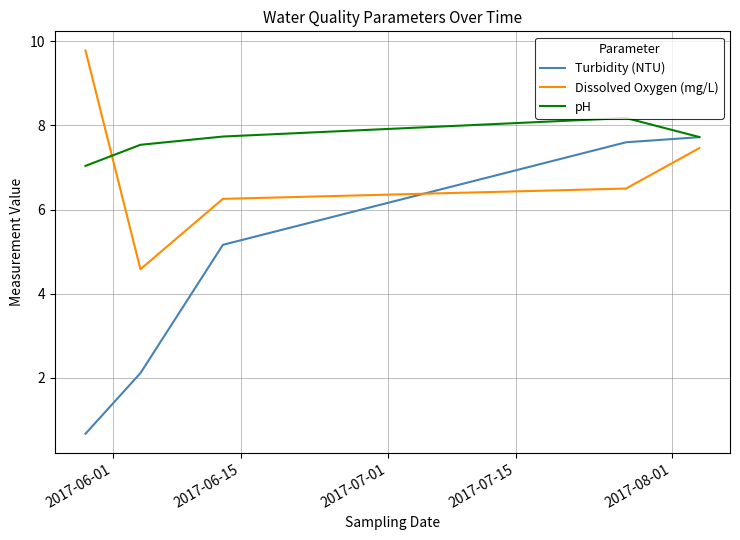

True or false: Dissolved Oxygen (mg/L) and Turbidity (NTU) intersect in this chart.

True